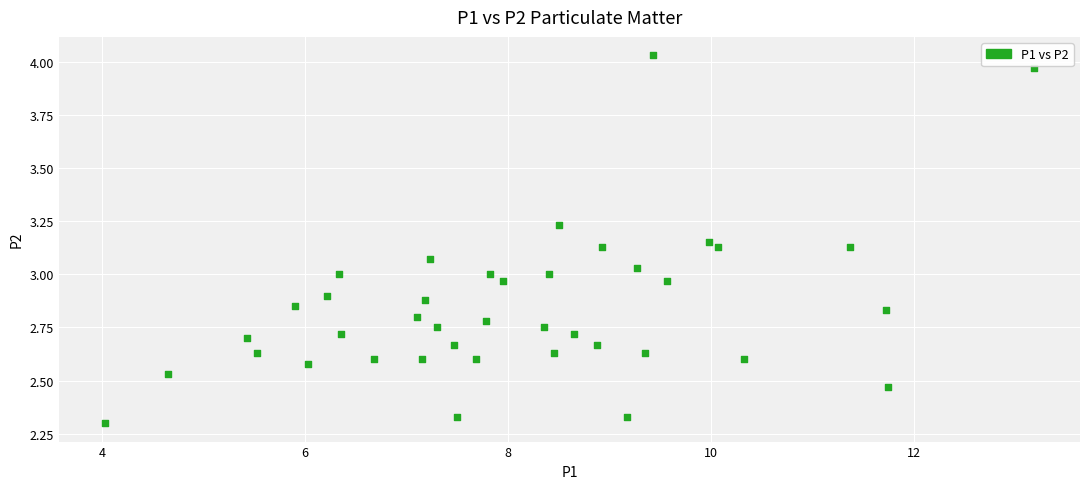

What is the range of Y values (max minus min)?

1.7